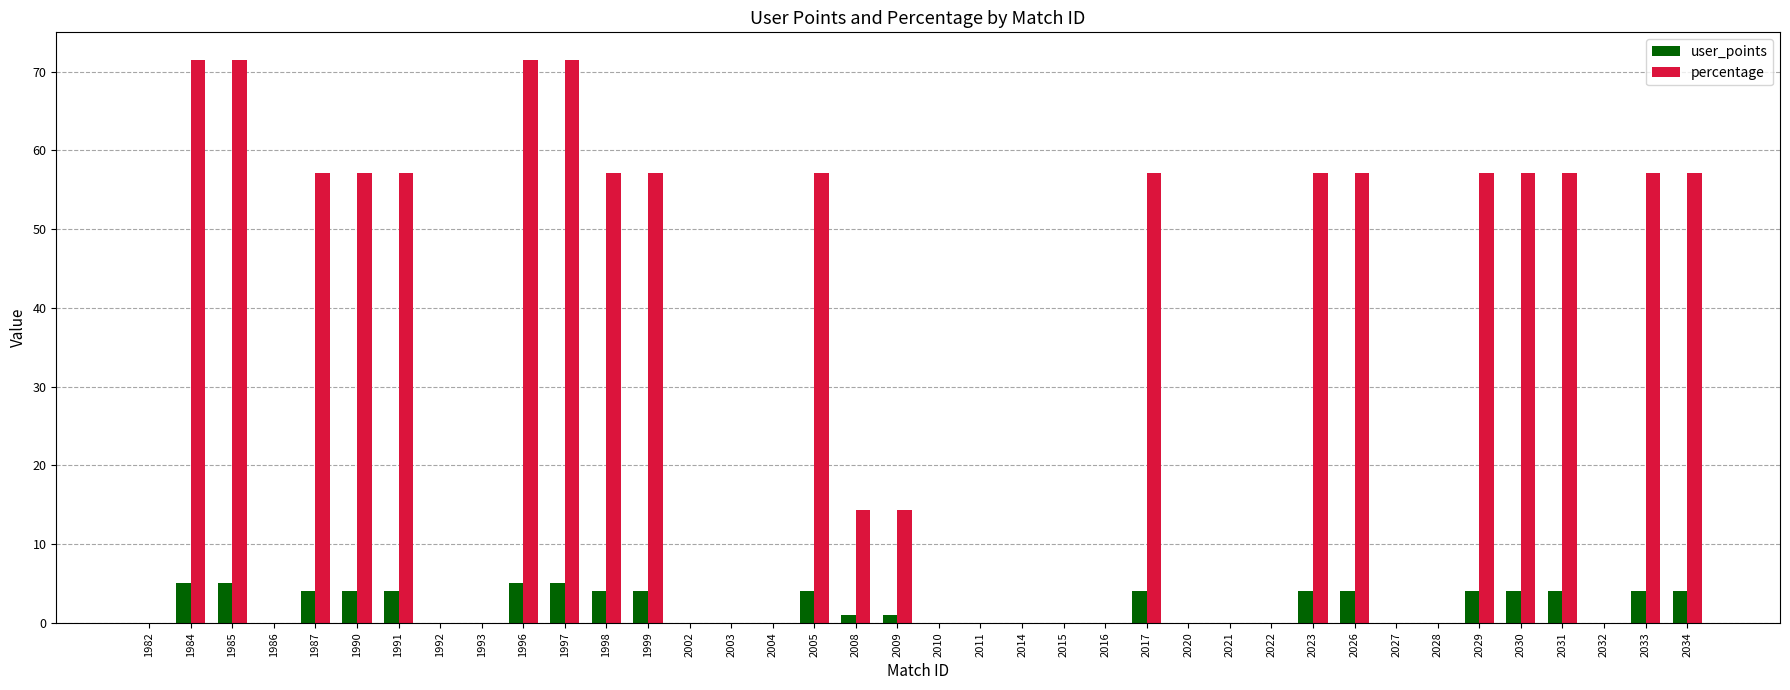

What is the sum of the user_points values at 2023 and 2003?

4.0